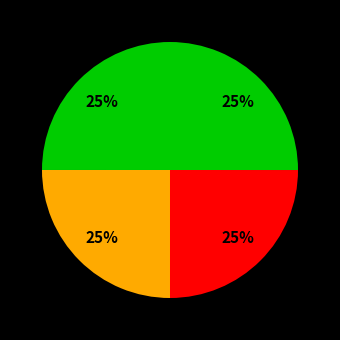

Count the number of slices in the pie.

4